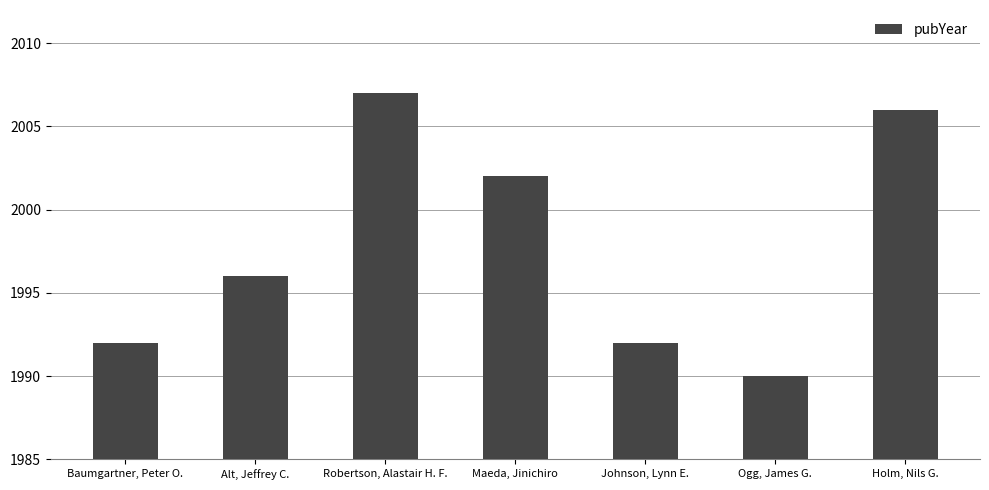

Count the number of data series in this chart.

1